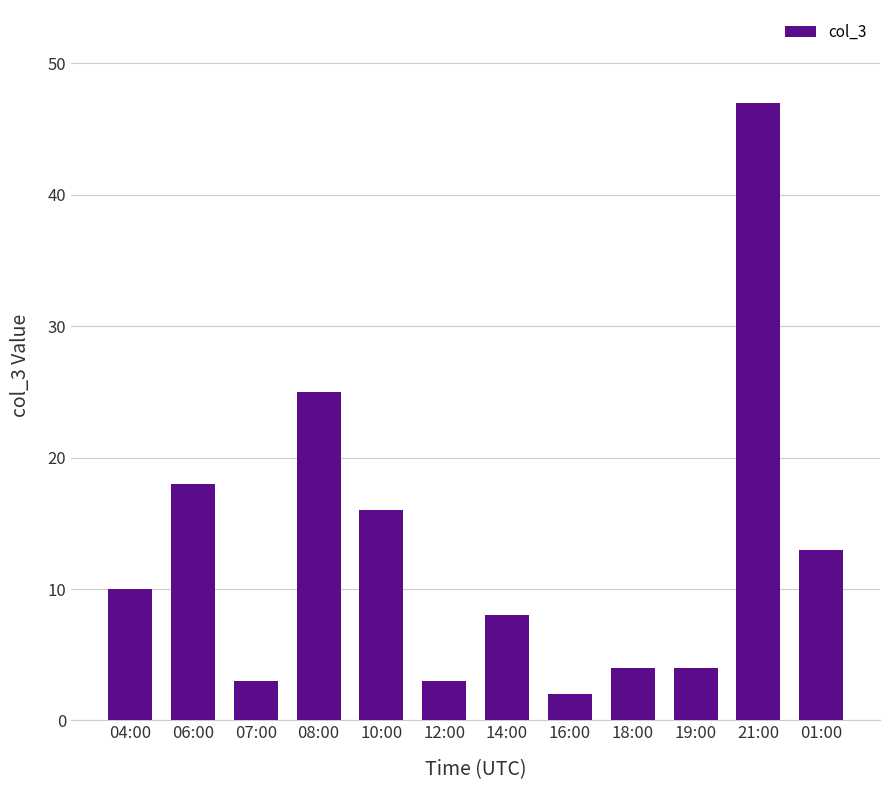

What is the sum of the values at 16:00 and 04:00?

12